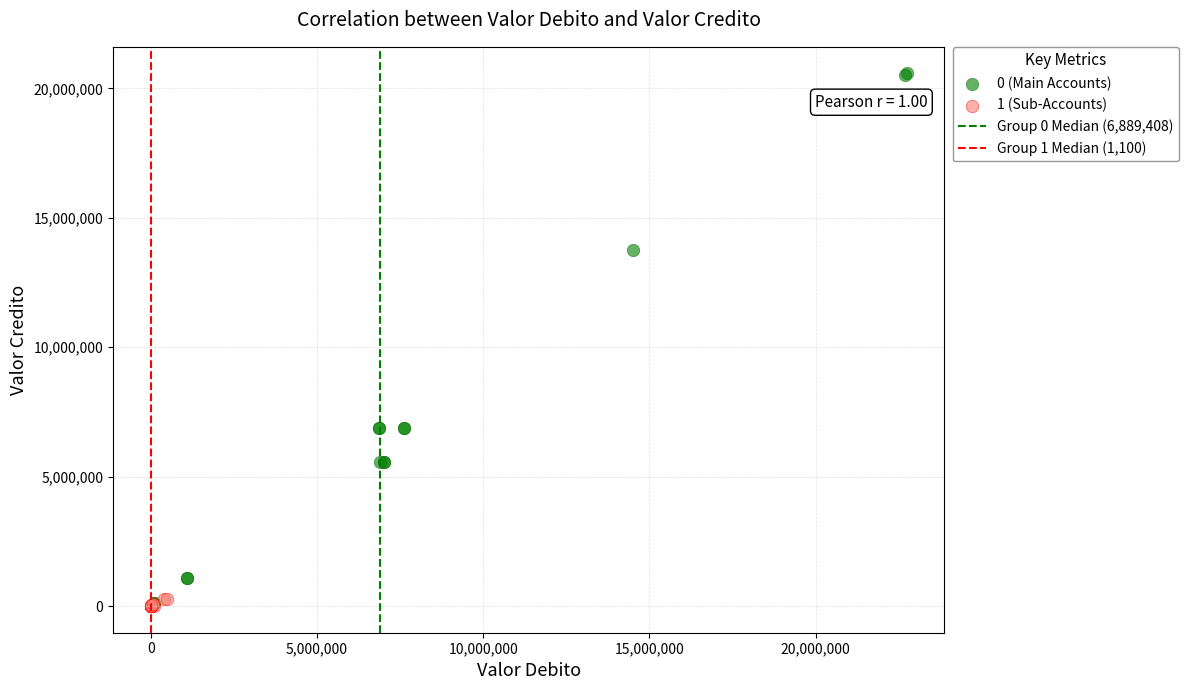

Which series reaches the maximum Y coordinate?

0 (Main Accounts)